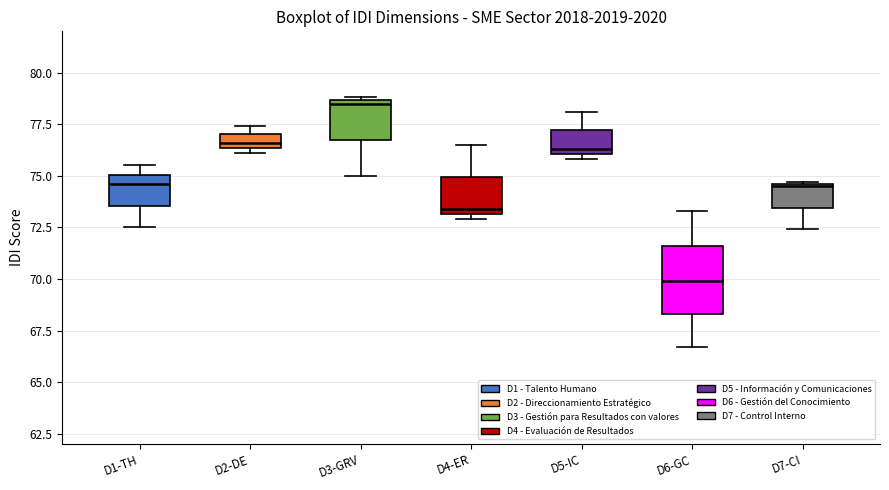

Which box is the tallest, from its lower edge to its upper edge?

D6-GC